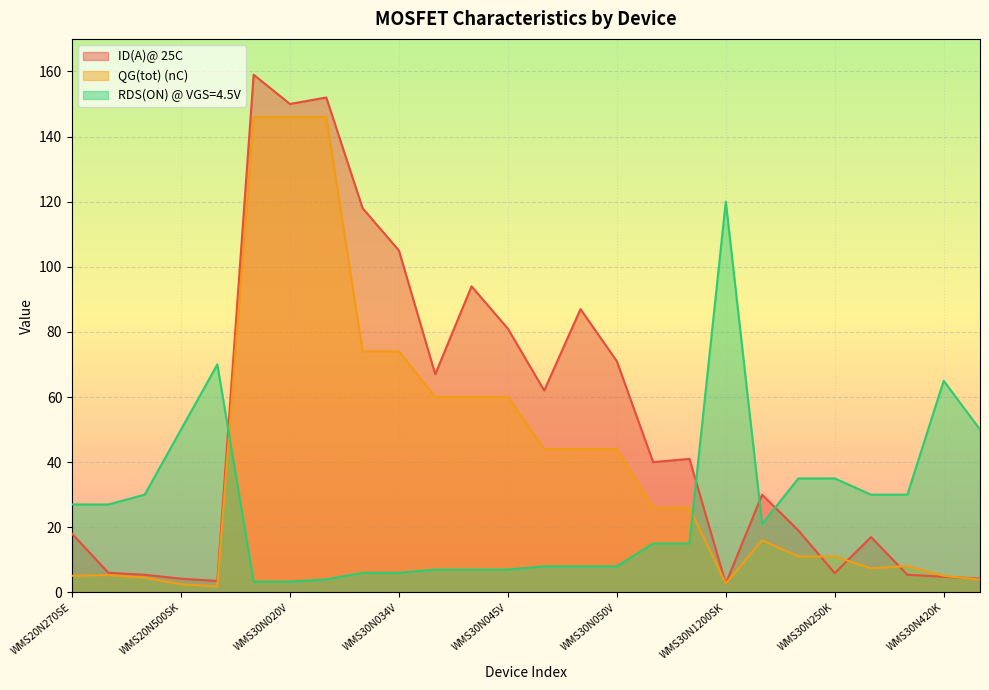

What is the average value of the QG(tot) (nC) series?

39.8